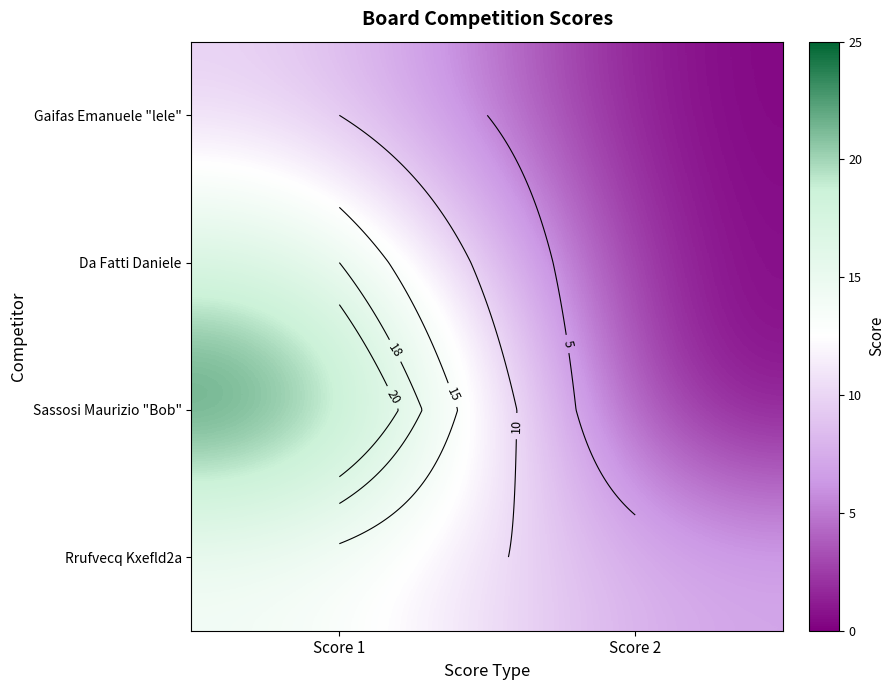

Is the value of Gaifas Emanuele "lele" at Score 2 greater than the value of Da Fatti Daniele at Score 2?

No